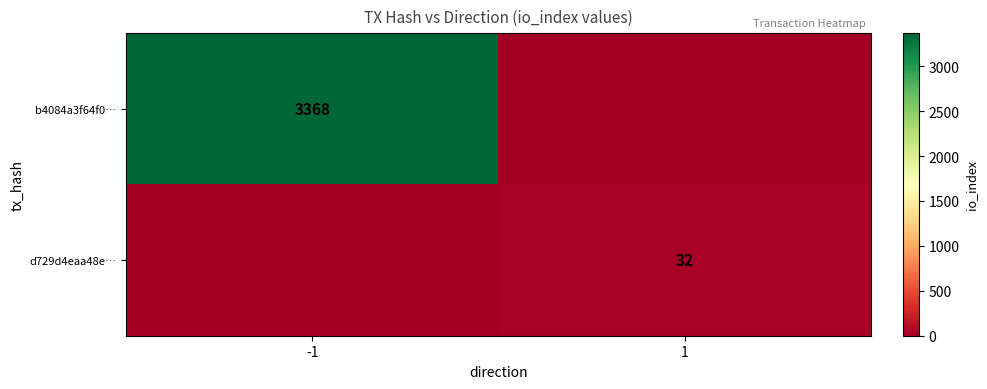

Is it true that b4084a3f64f0… equals 1078 at -1?

False